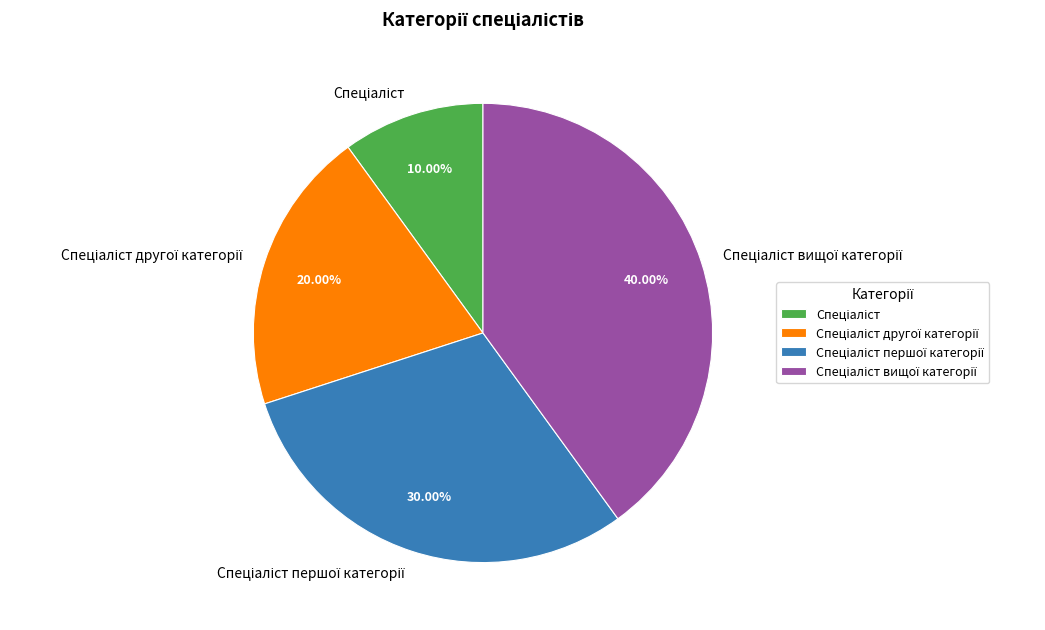

Is there a majority slice in this chart?

No